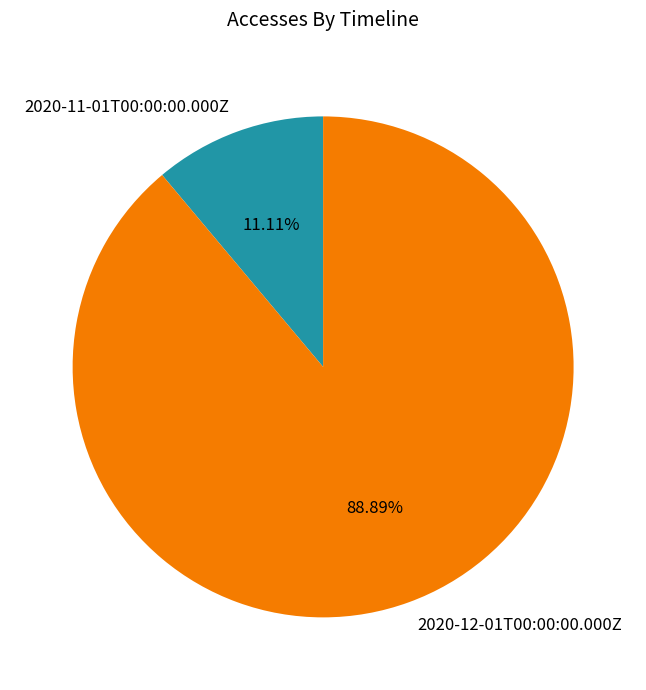

How many slices are in this pie chart?

2